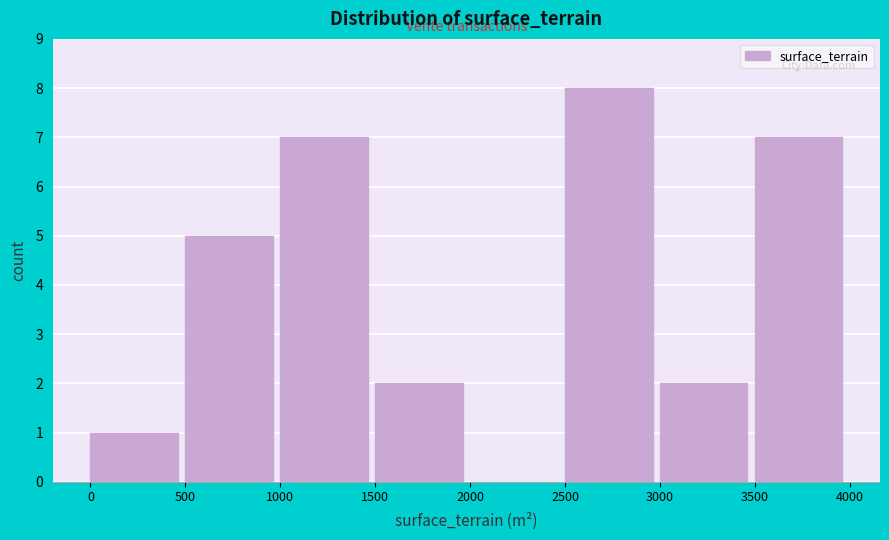

Reading left to right, transcribe this chart: for each bar, give the range it covers on the x-axis and its height. The values are not printed on the chart, so give them approximately, as read against the axis.

0 to 500: 1
500 to 1000: 5
1000 to 1500: 7
1500 to 2000: 2
2000 to 2500: 0
2500 to 3000: 8
3000 to 3500: 2
3500 to 4000: 7